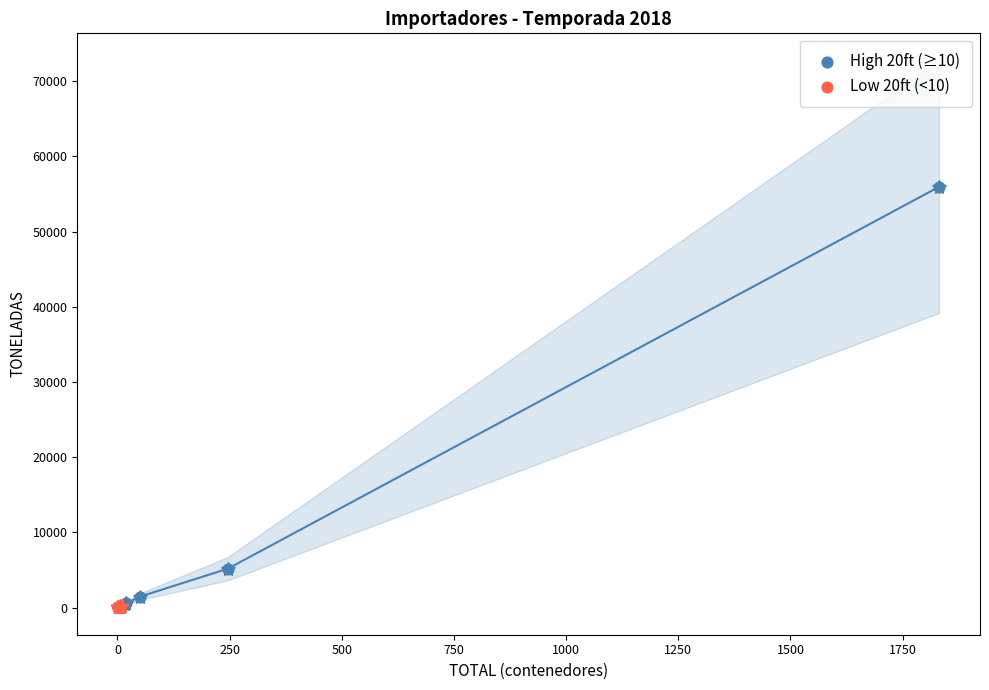

Which series has the largest Y range (max minus min)?

High 20ft (≥10)